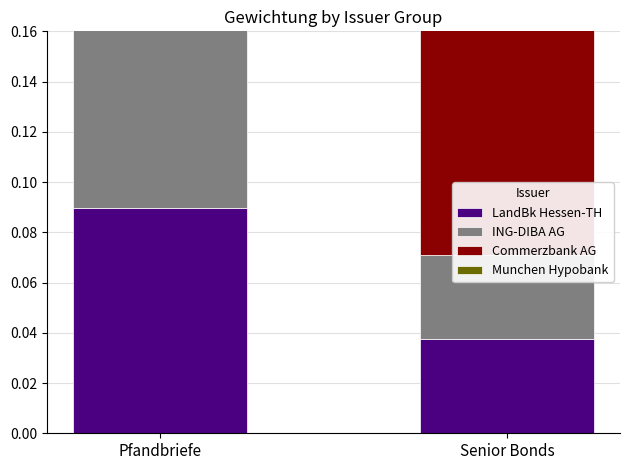

The value of Munchen Hypobank at Senior Bonds is 0.0. True or false?

True